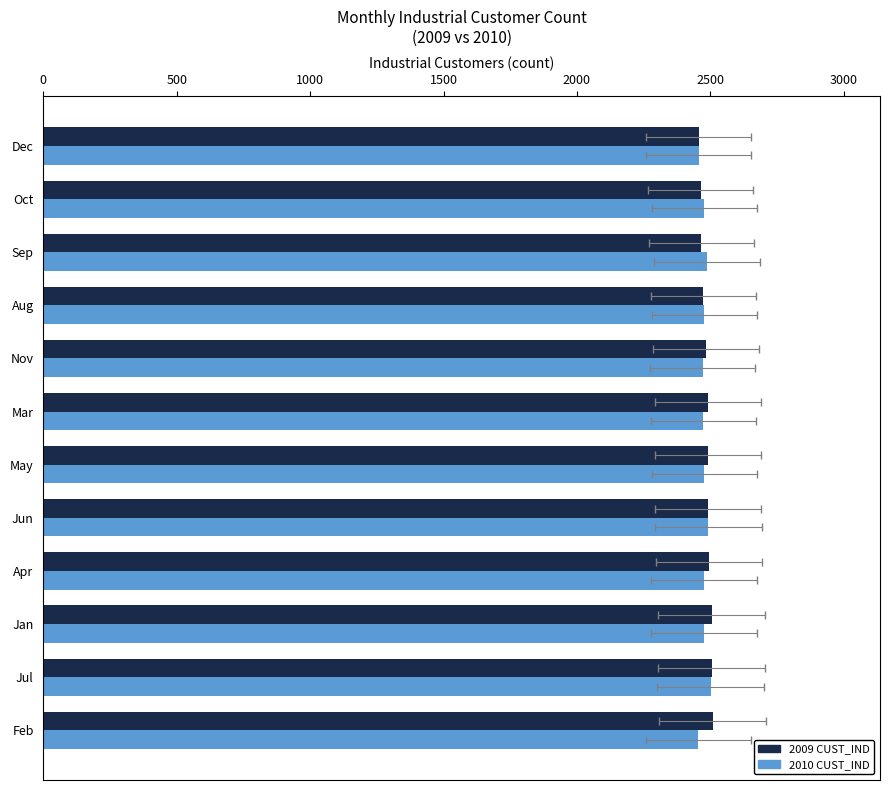

What is the average value of the 2010 CUST_IND series?

2477